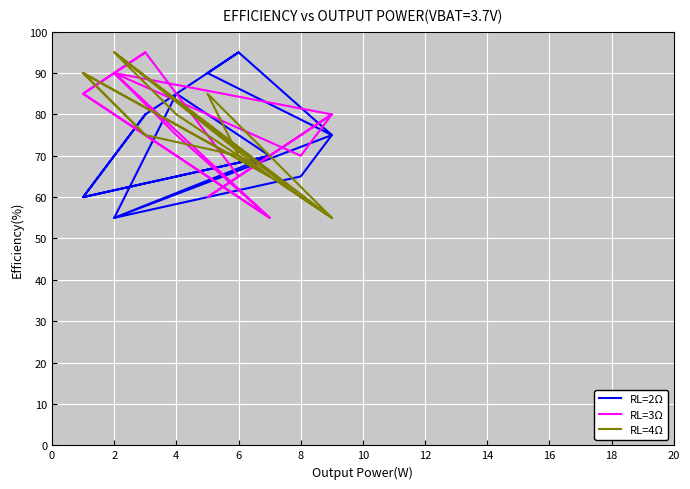

What is the value of the RL=3Ω point at the 6th from the left?

65